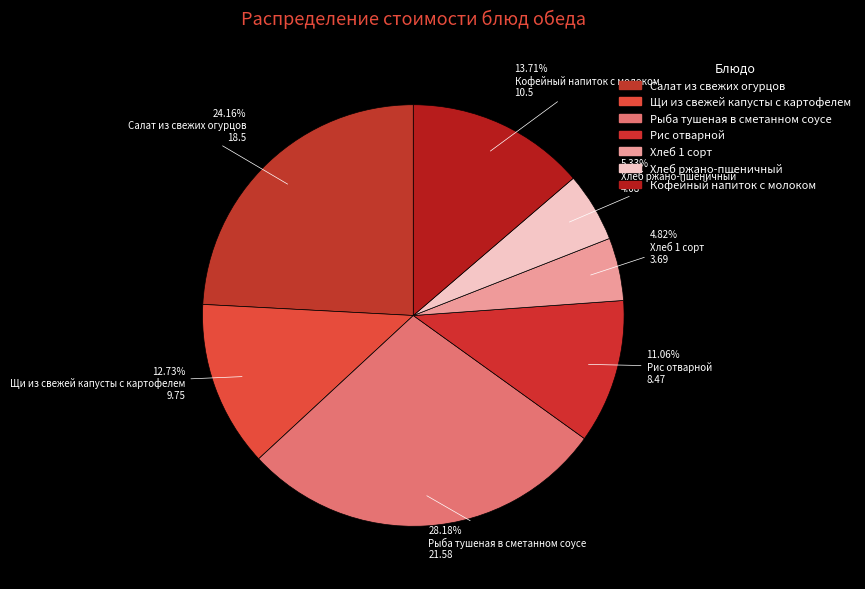

Count the number of slices in the pie.

7